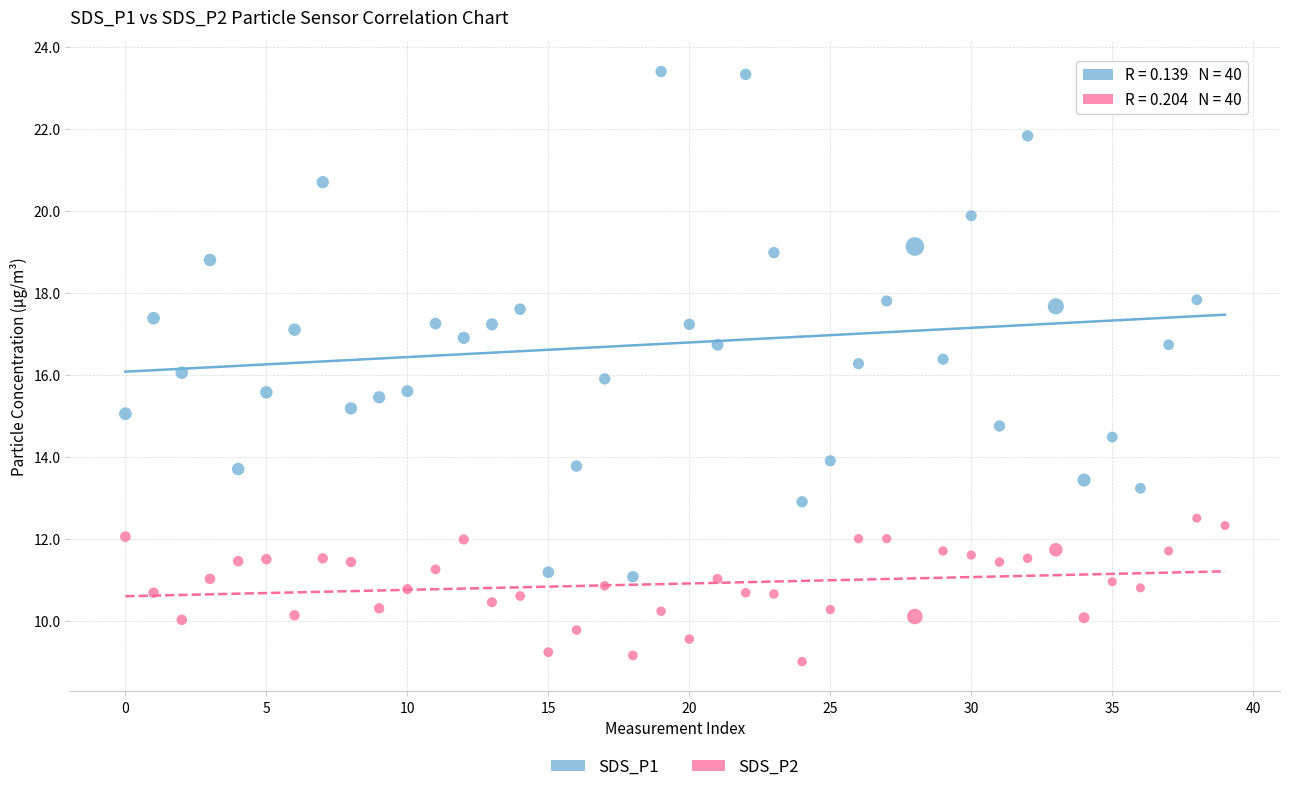

Which series reaches the maximum Y coordinate?

SDS_P1